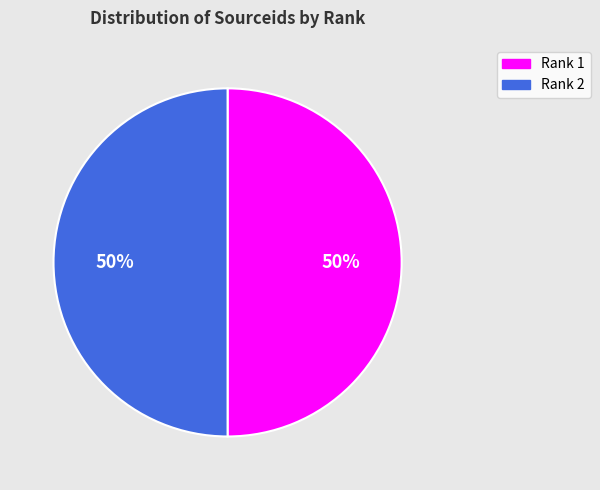

True or false: Rank 2 accounts for 50% of the total.

True